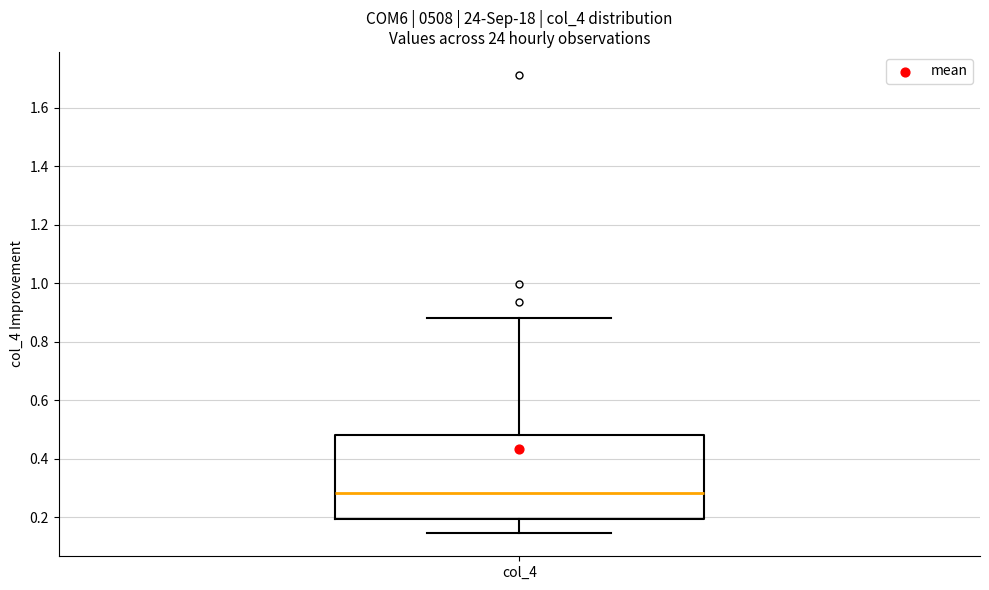

Transcribe this box plot: give where the median line is, the range the box spans, and where the two whiskers end, as read against the y-axis. The values are not printed on the chart, so give them approximately, as read against the axis.

median 0.28, box 0.20 to 0.48, whiskers 0.14 to 0.88